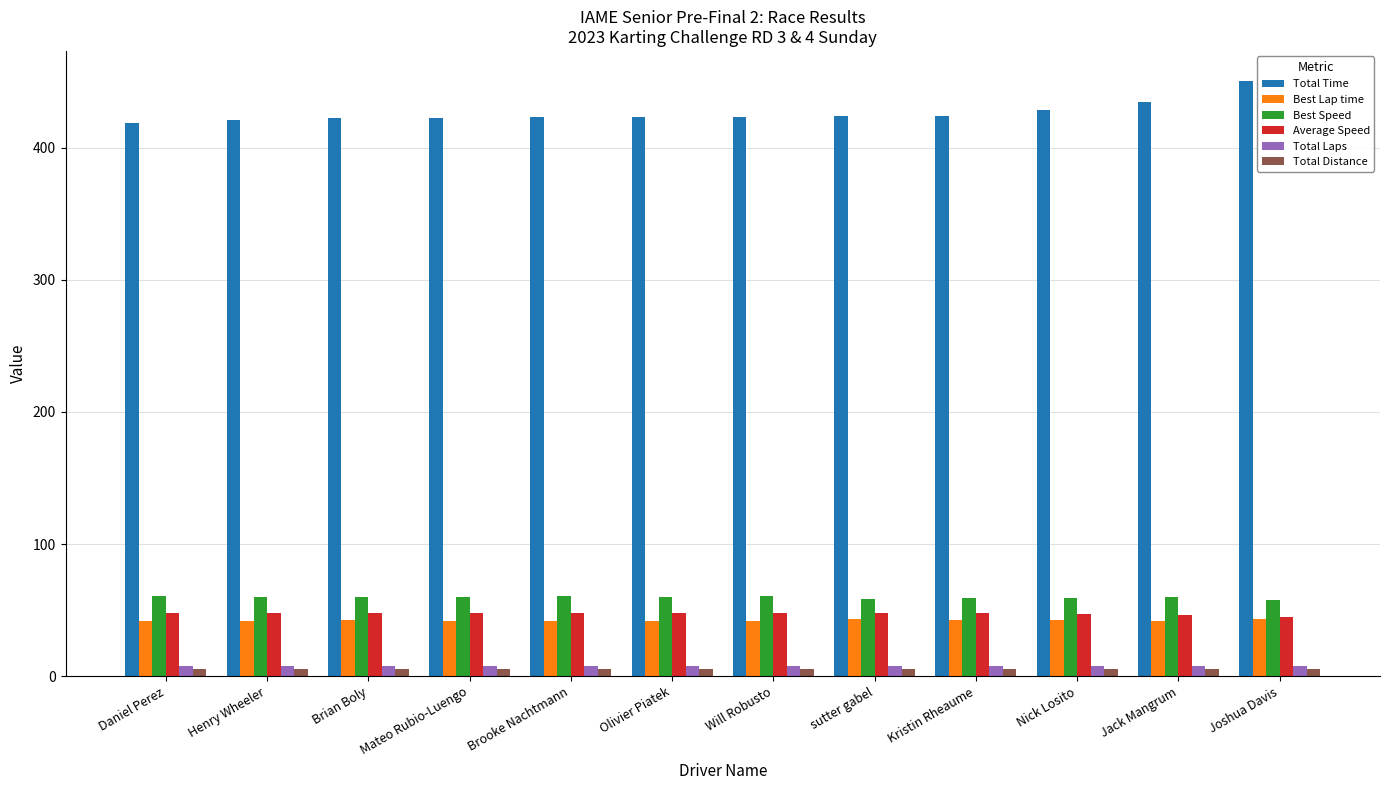

How many bars are there in total?

72